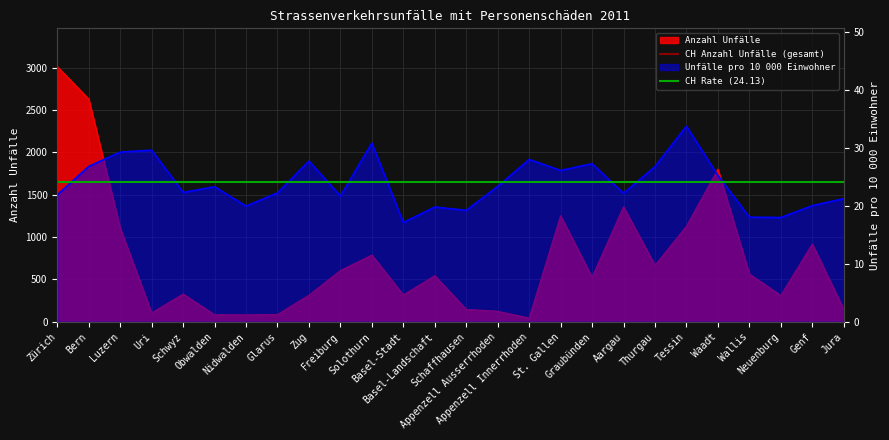

What is the difference between the highest and lowest values at Bern?

18965.9